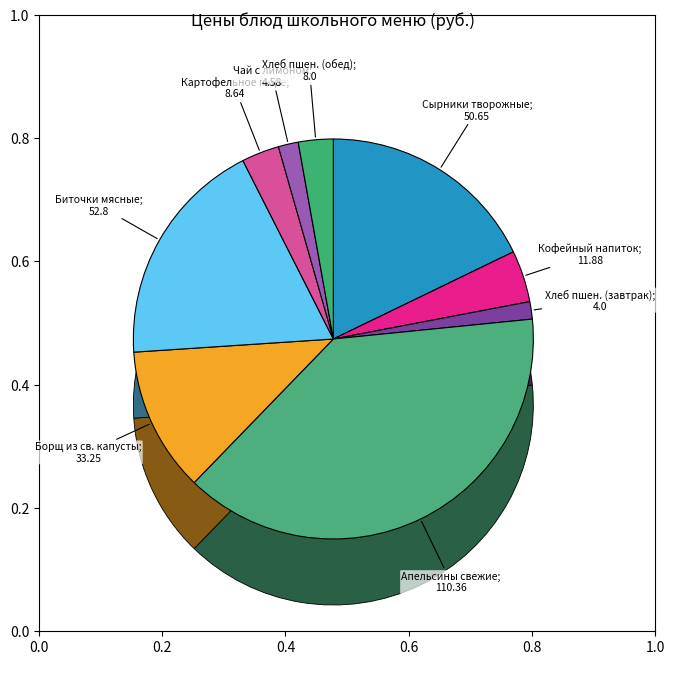

To the nearest percent, what percentage of the pie is Биточки мясные с соусом?

19%